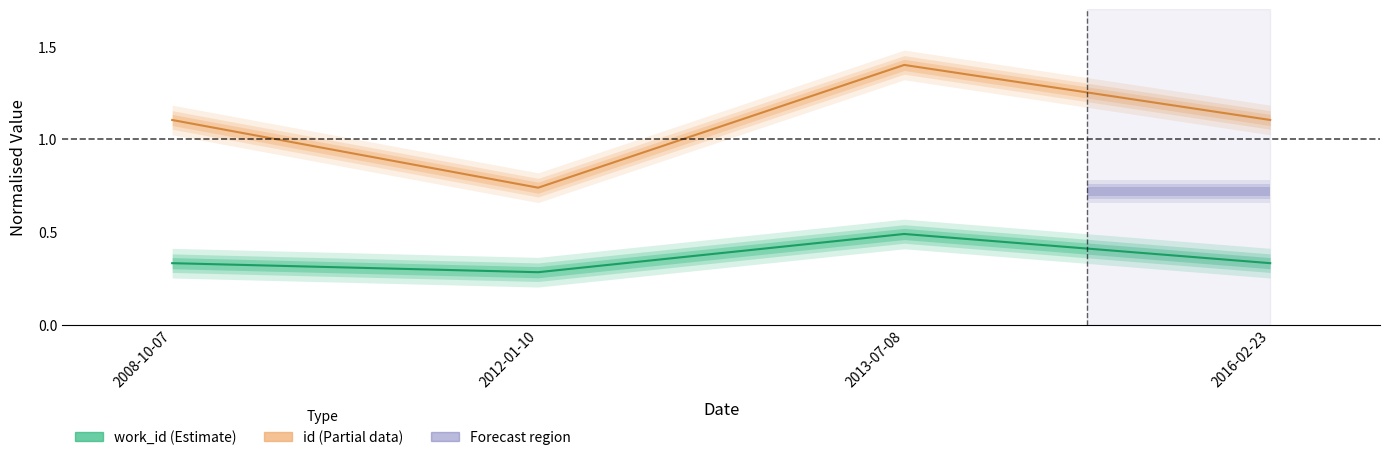

List the labels in order of id value, smallest first.

2012-01-10, 2008-10-07, 2016-02-23, 2013-07-08